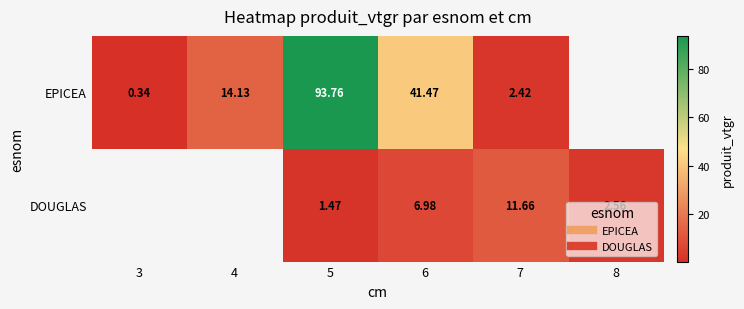

Where does the DOUGLAS series first go above 1?

5